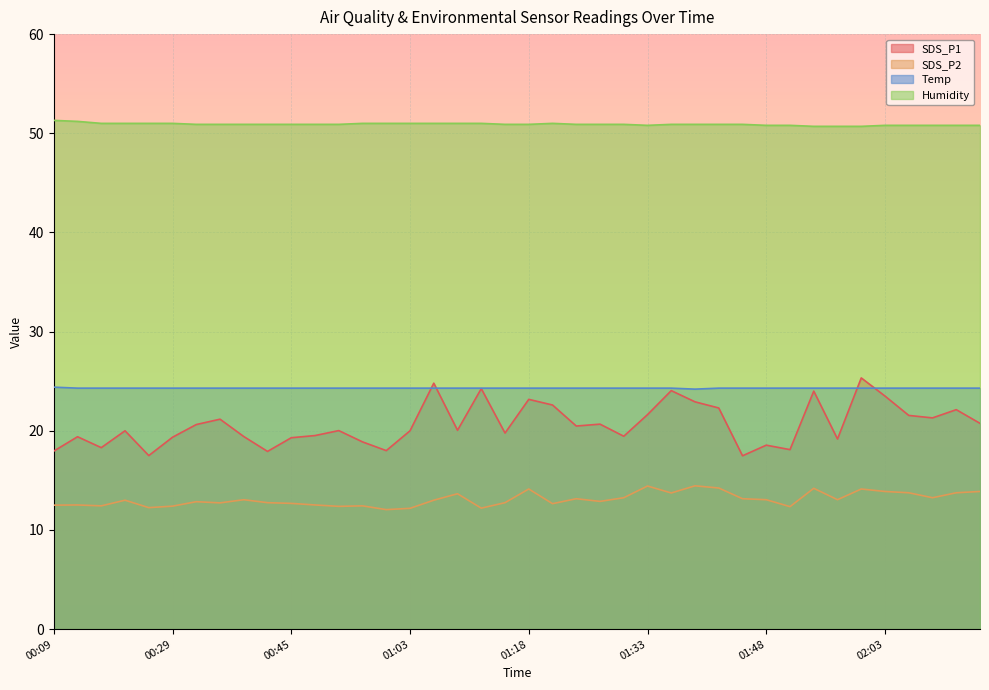

What is the minimum value for Temp?

24.2